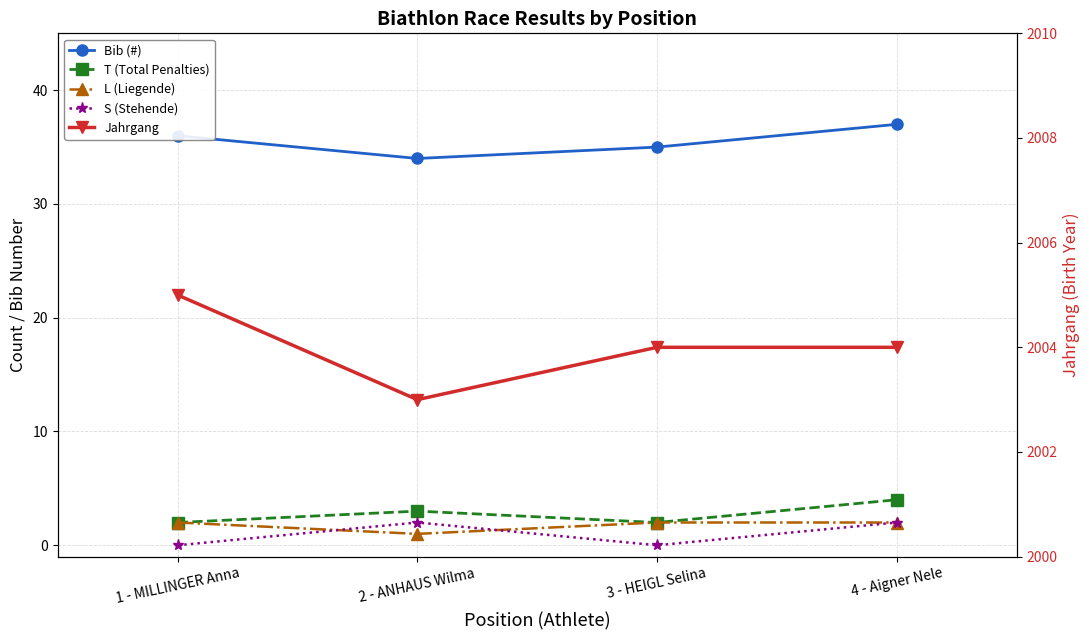

At which category does T (Total Penalties) reach its first local peak?

2 - ANHAUS Wilma